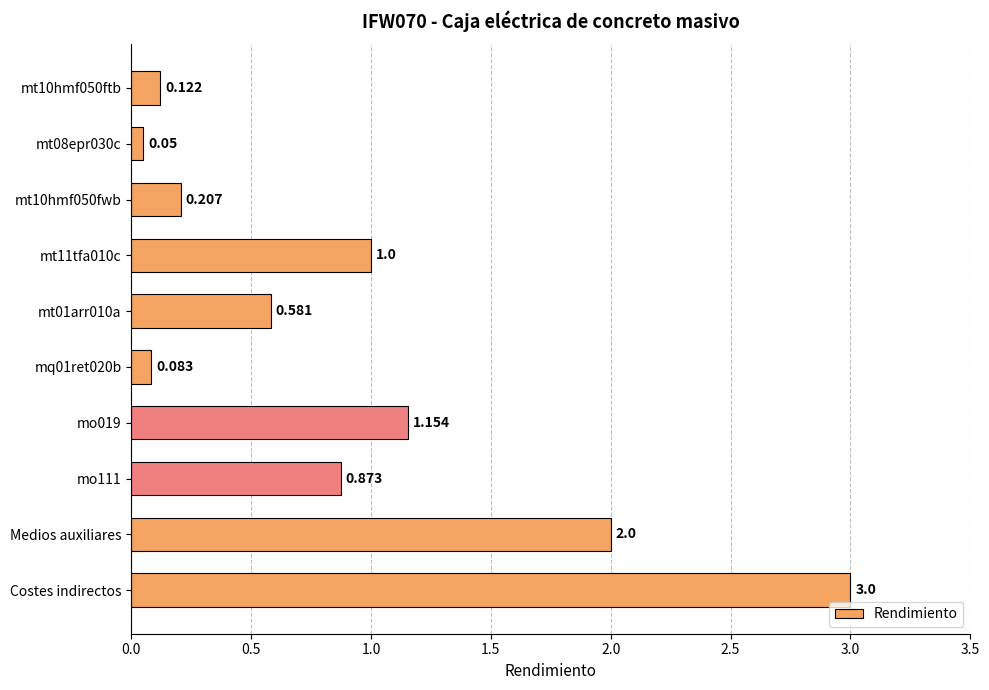

Which category has the highest value across all series?

Costes indirectos